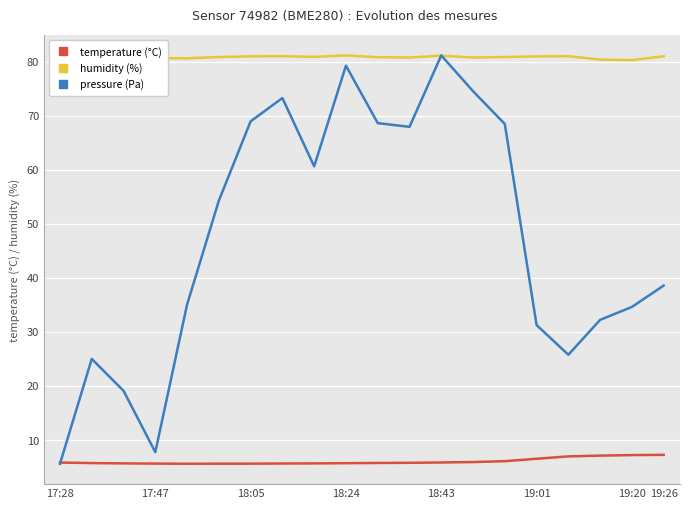

What is the sum of all temperature (°C) values?

121.6